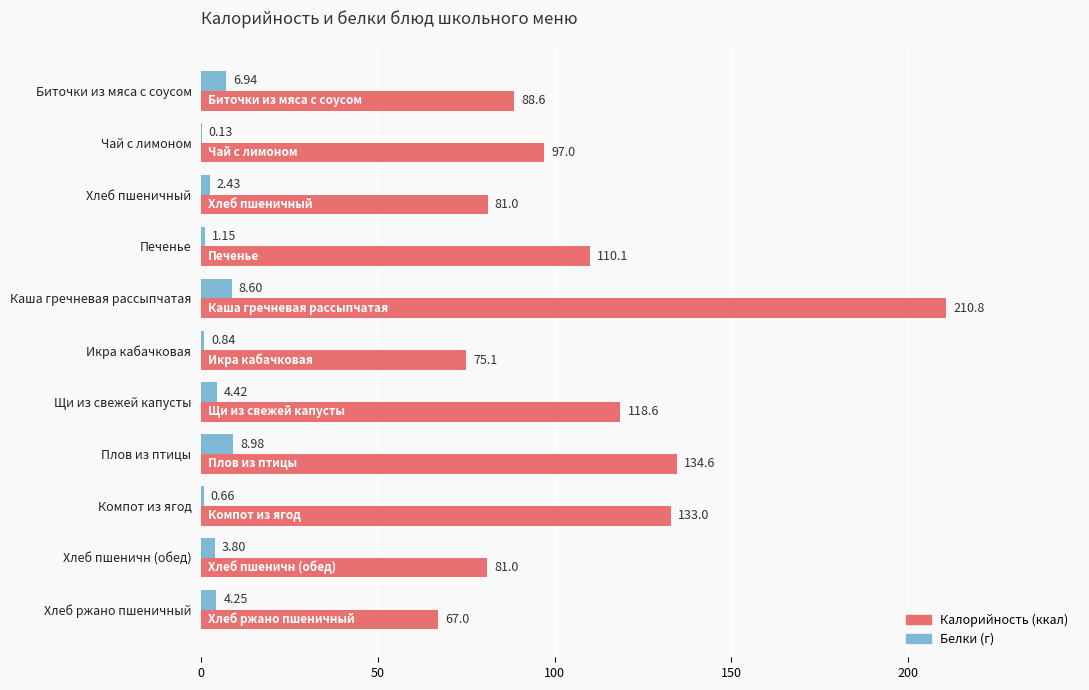

What is the greatest value displayed?

210.8